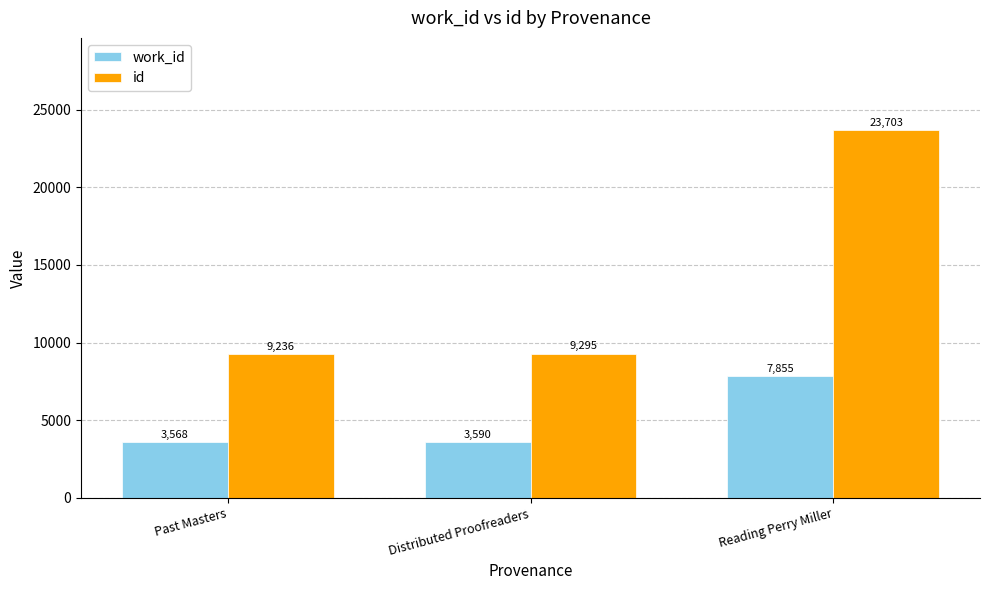

Which series has the widest spread of values?

id